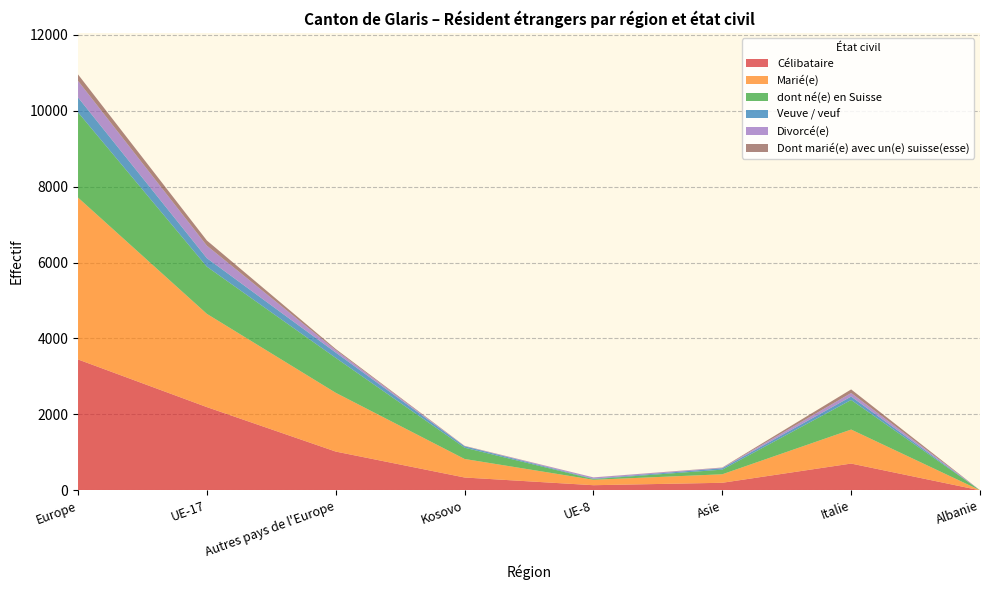

Reading right to left, transcribe all the data shown in this chart.

Célibataire: 0	705	199	135	338	1021	2192	3447
Marié(e): 2	896	224	143	488	1548	2456	4263
dont né(e) en Suisse: 0	779	122	18	297	919	1242	2245
Veuve / veuf: 0	90	37	12	38	141	225	393
Divorcé(e): 1	94	13	32	5	64	329	437
Dont marié(e) avec un(e) suisse(esse): 0	94	6	1	6	30	136	169